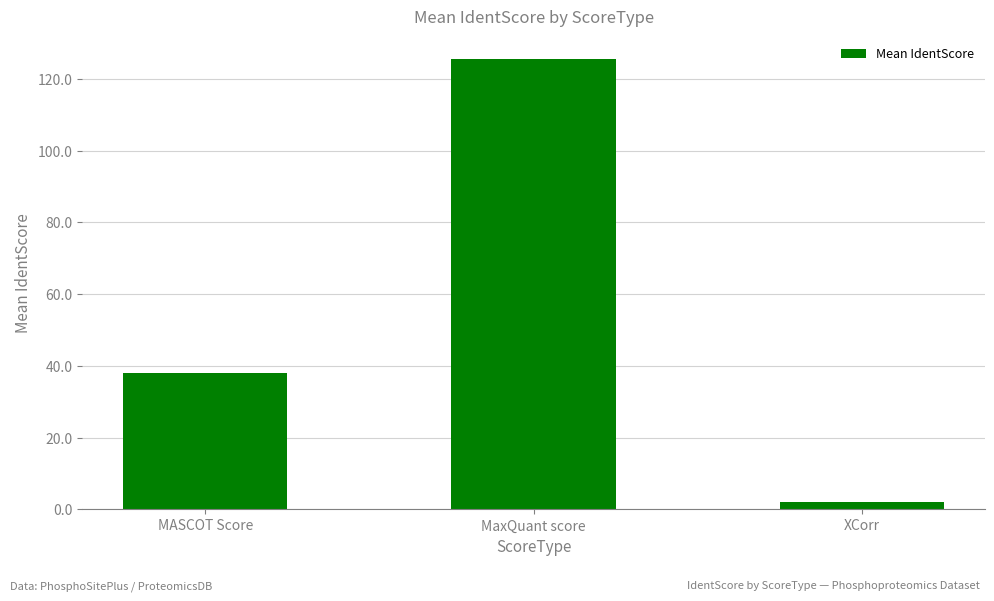

What is the label of the 3rd bar from the right?

MASCOT Score